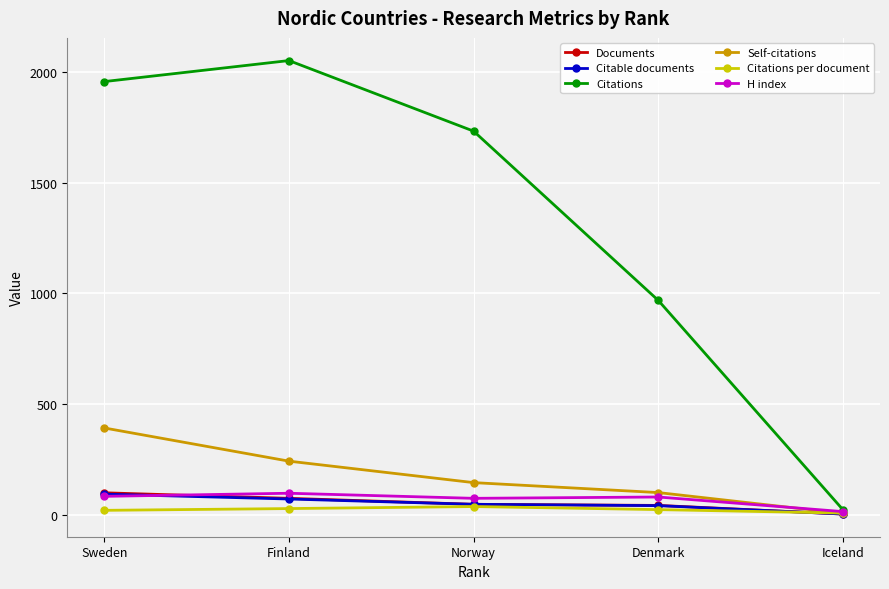

What are all the series names shown in the legend?

Documents, Citable documents, Citations, Self-citations, Citations per document, H index